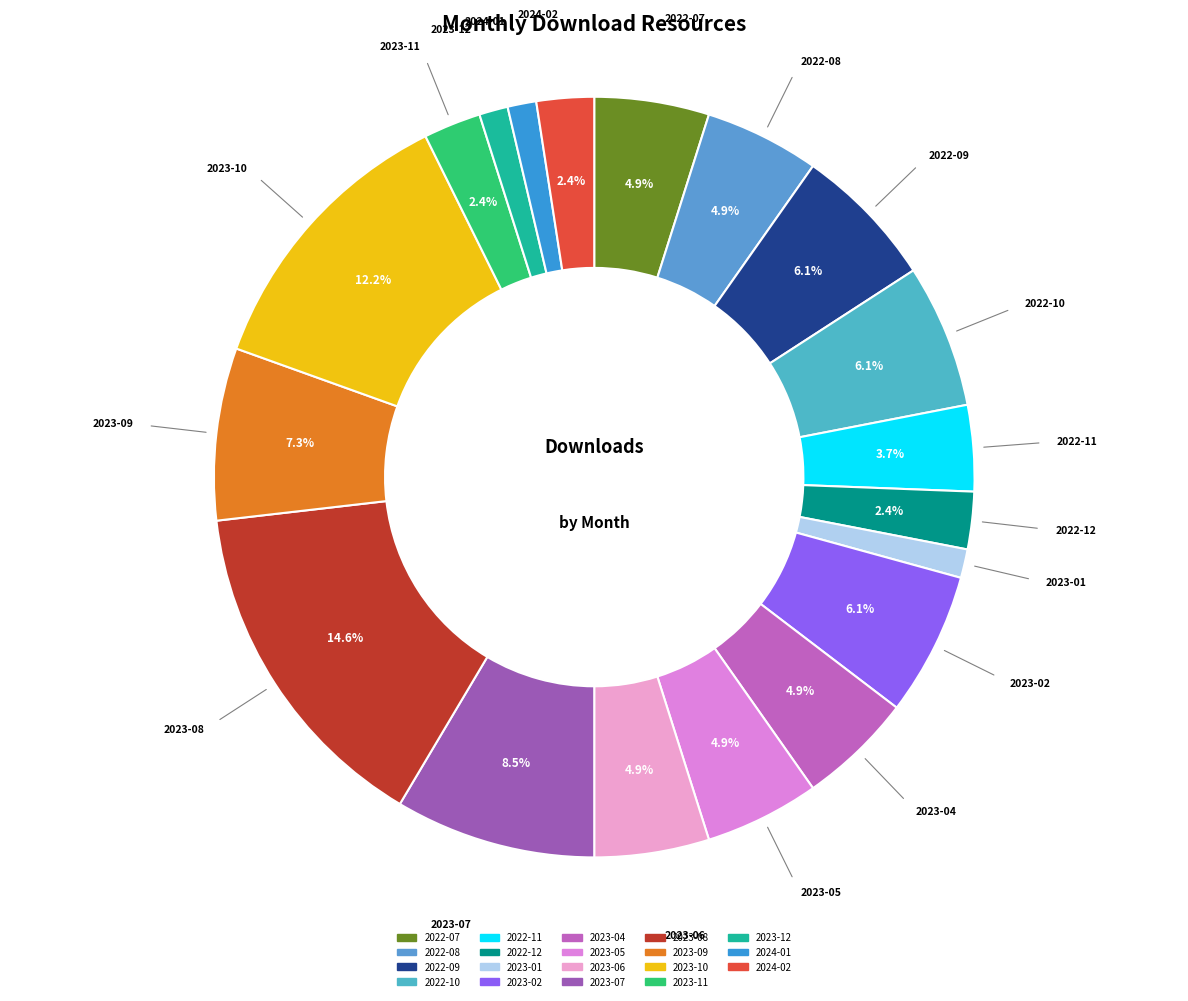

To the nearest percent, what portion does 2023-10 represent?

12%